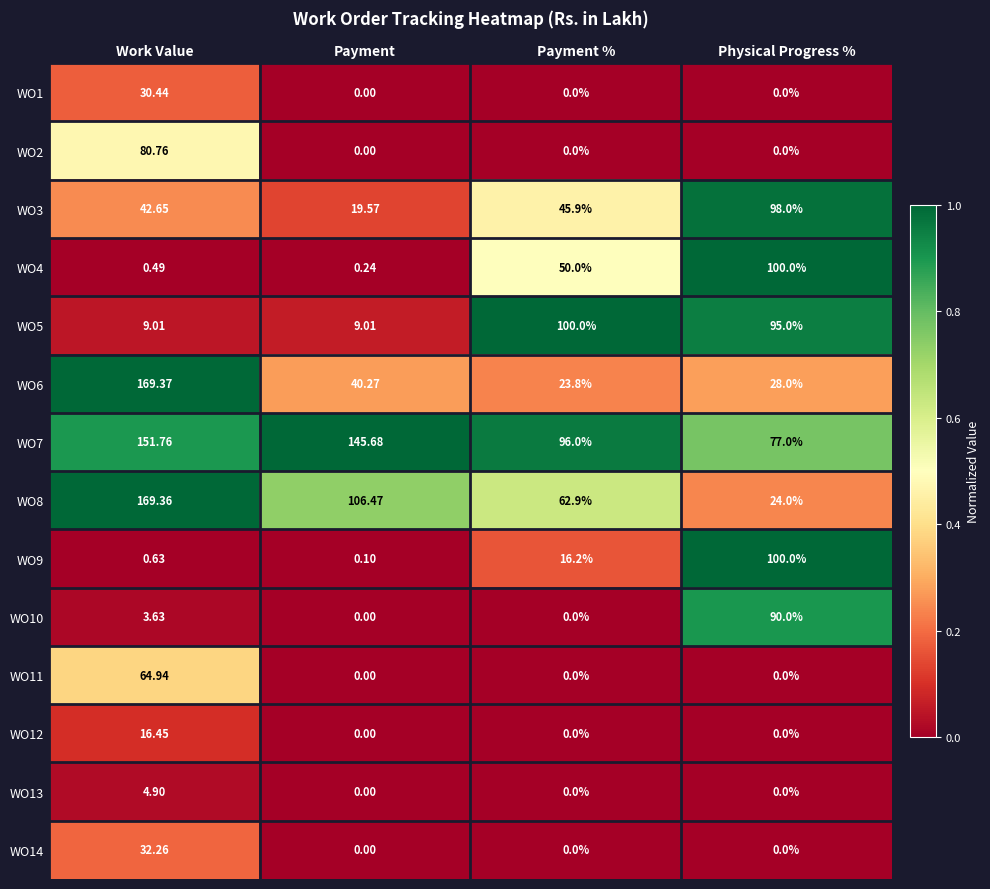

At which category is the sum across all series the highest?

Work Value